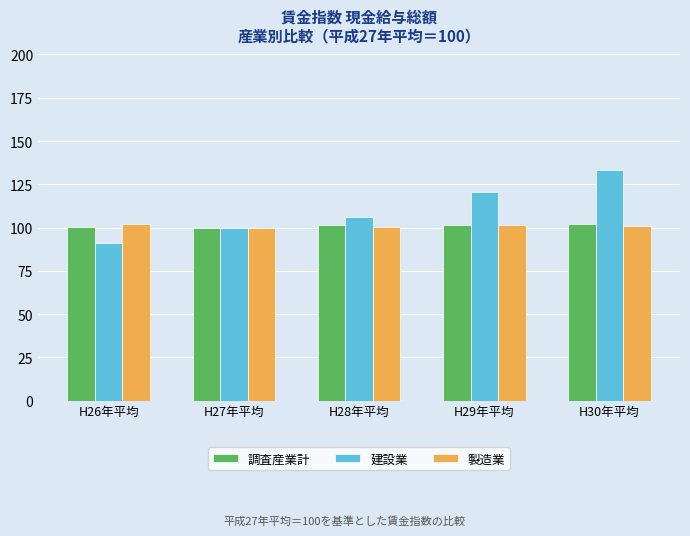

What is the difference between the highest and lowest values at H30年平均?

32.3